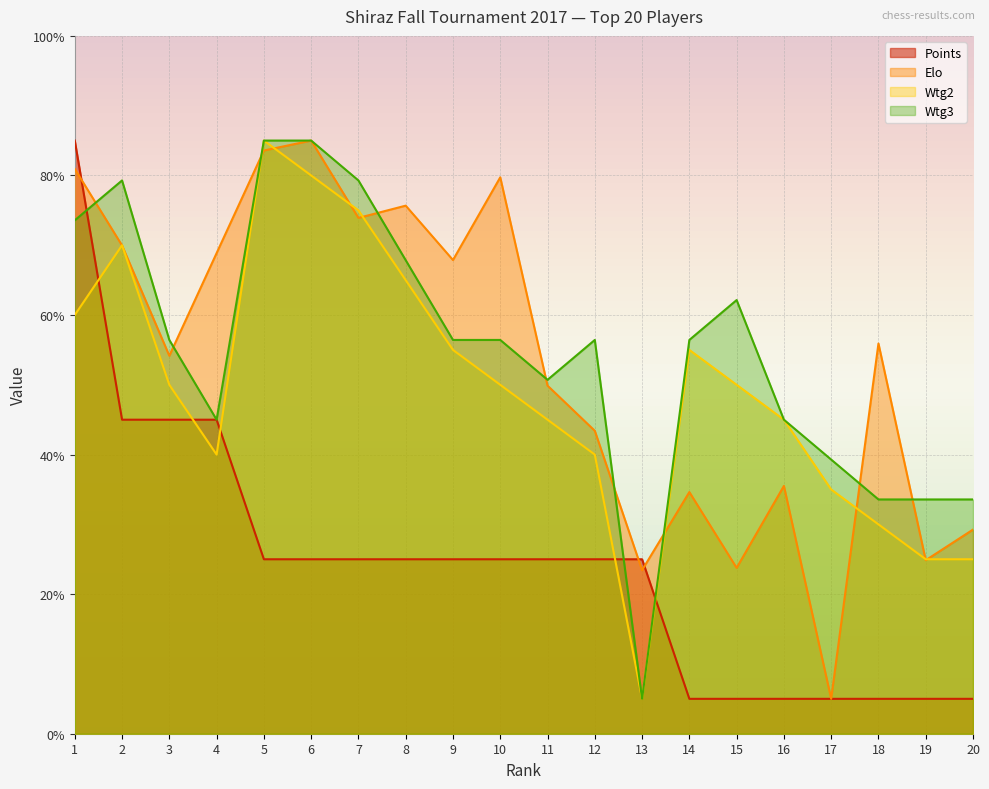

How many lines are shown in the chart?

4